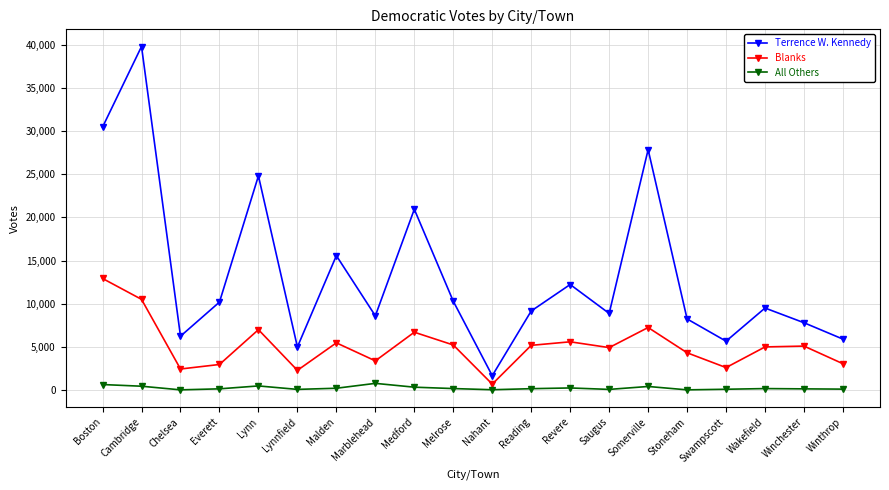

Which series has the widest spread of values?

Terrence W. Kennedy